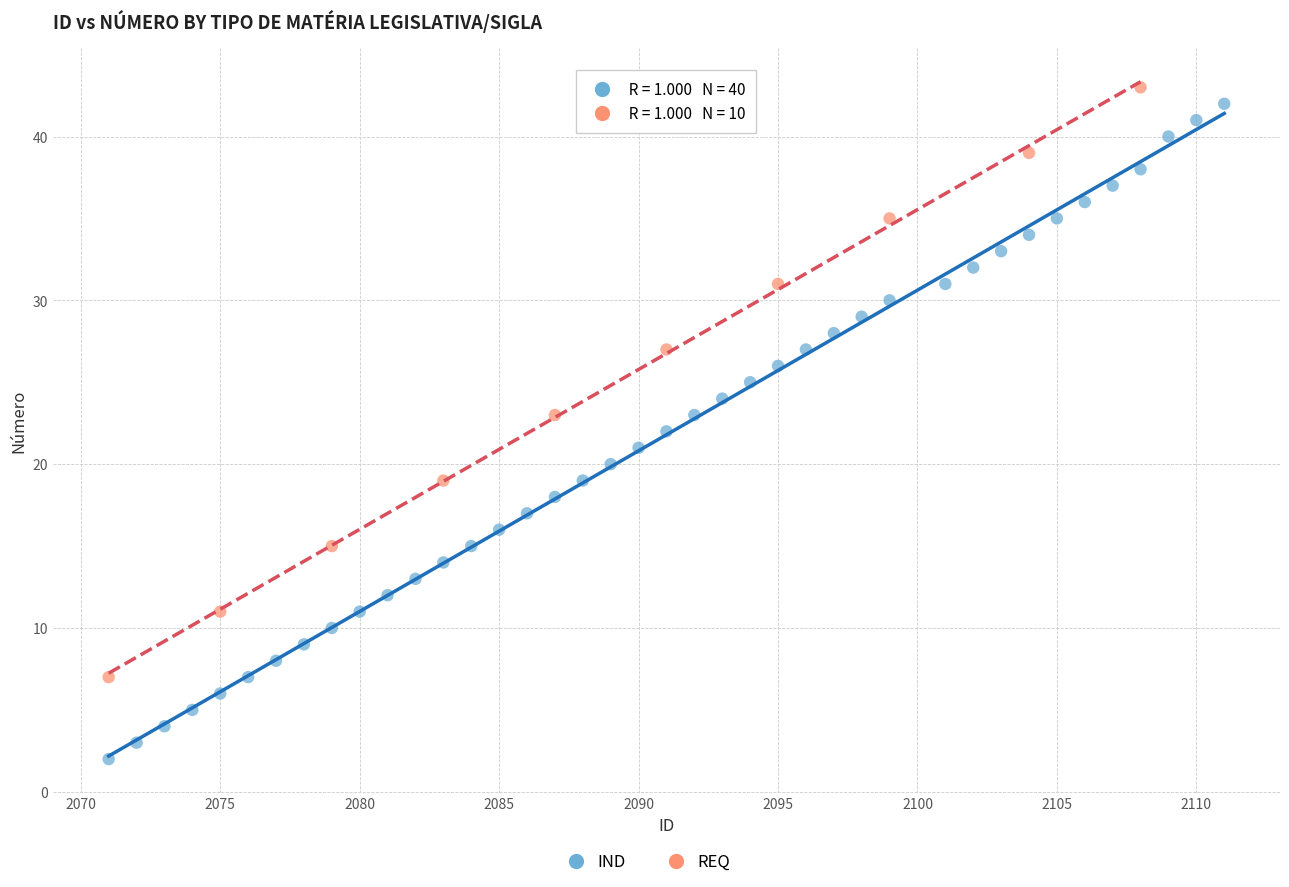

Which series has the widest spread of Y values?

IND